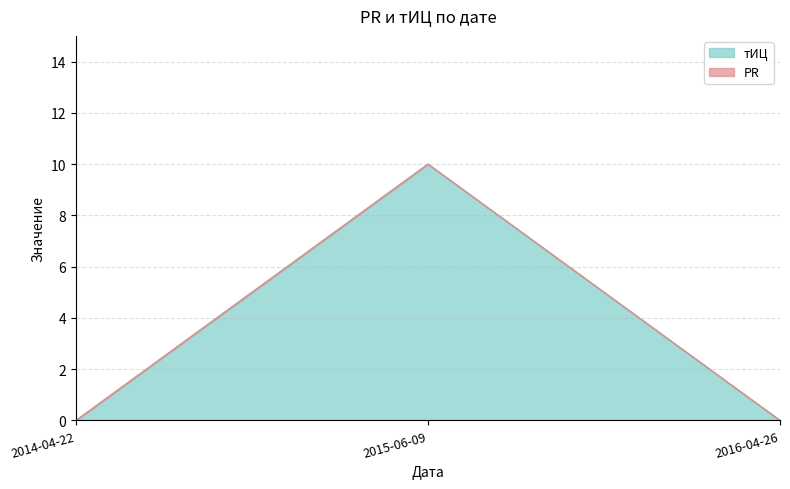

What is the label of the 3rd point from the right?

2014-04-22